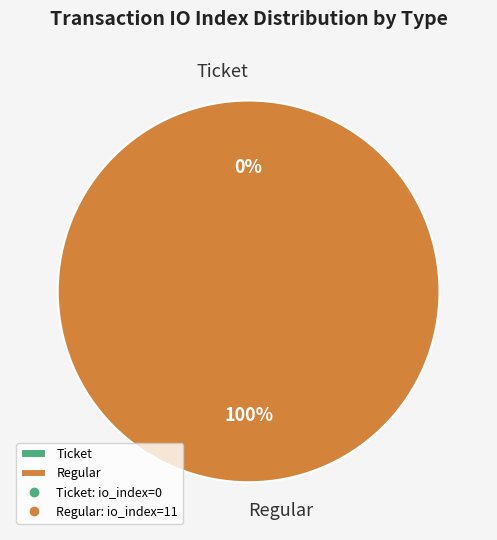

To the nearest percent, what portion does Regular represent?

100%